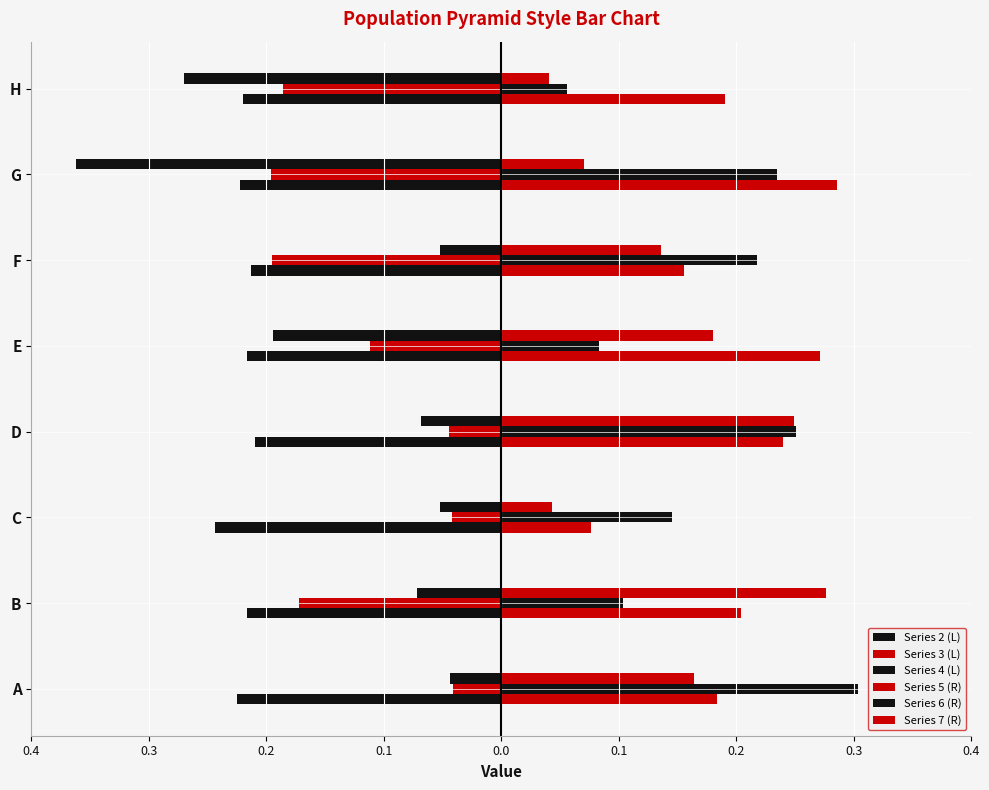

Are the bars grouped side by side (vs. stacked)?

Yes